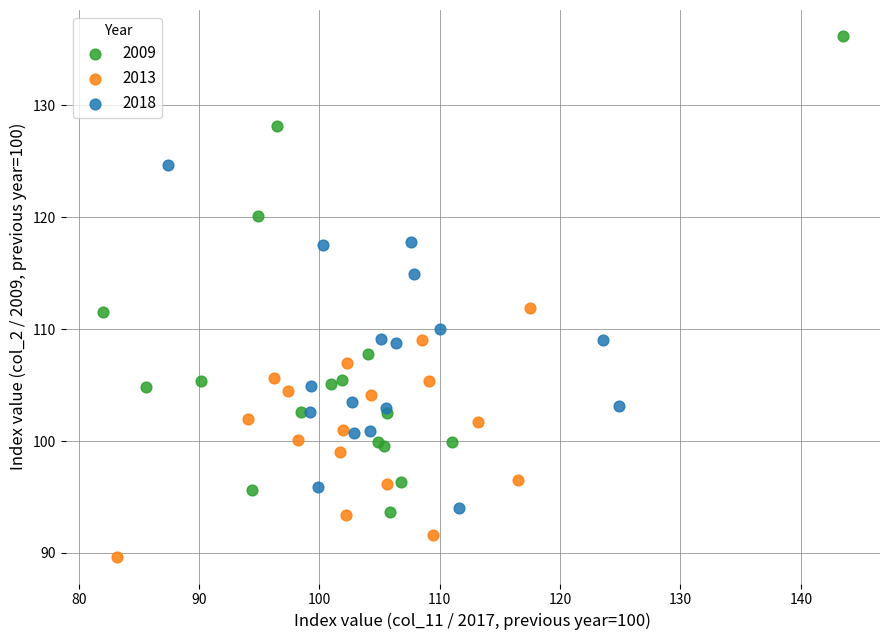

Which series has the widest spread of Y values?

2009